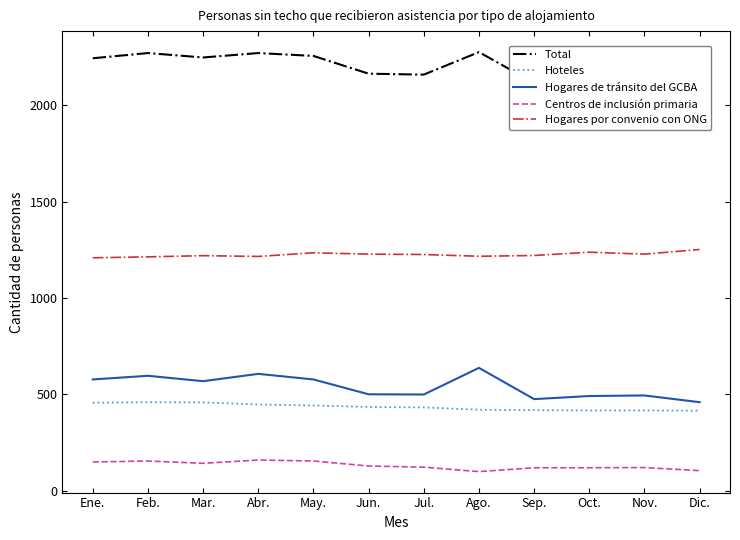

At which label does Centros de inclusión primaria first exceed 129?

Ene.